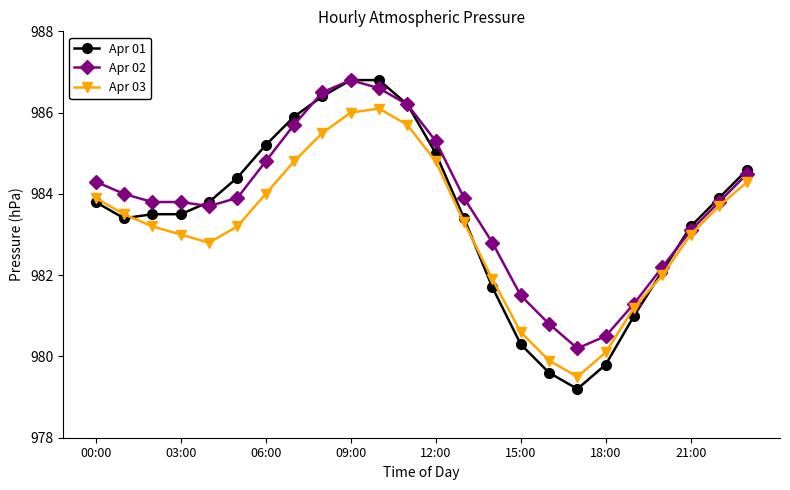

True or false: Apr 01 and Apr 03 intersect in this chart.

True